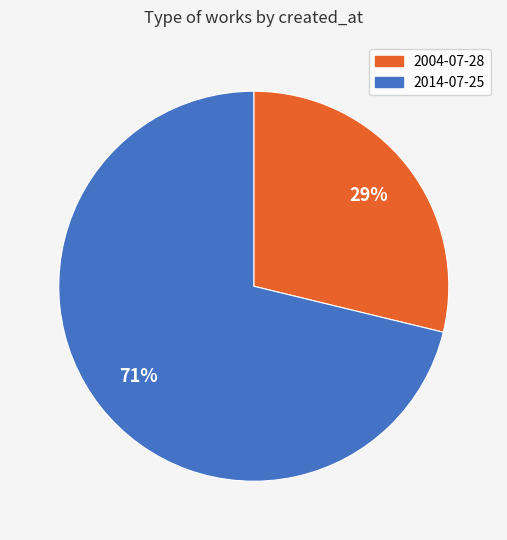

To the nearest percent, what is the difference between the 2014-07-25 and 2004-07-28 slice percentages?

42%